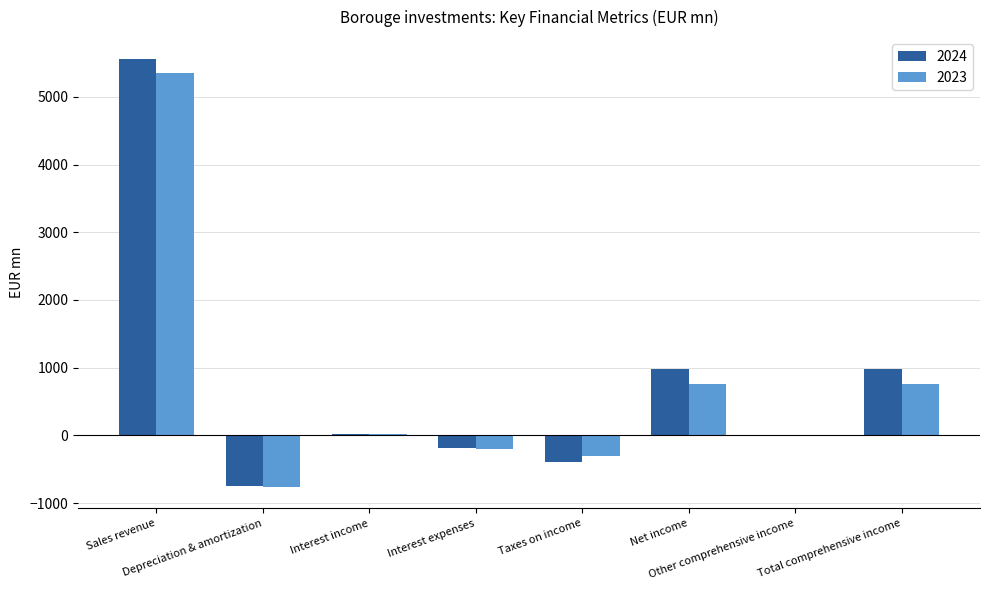

What is the maximum value shown in the chart?

5566